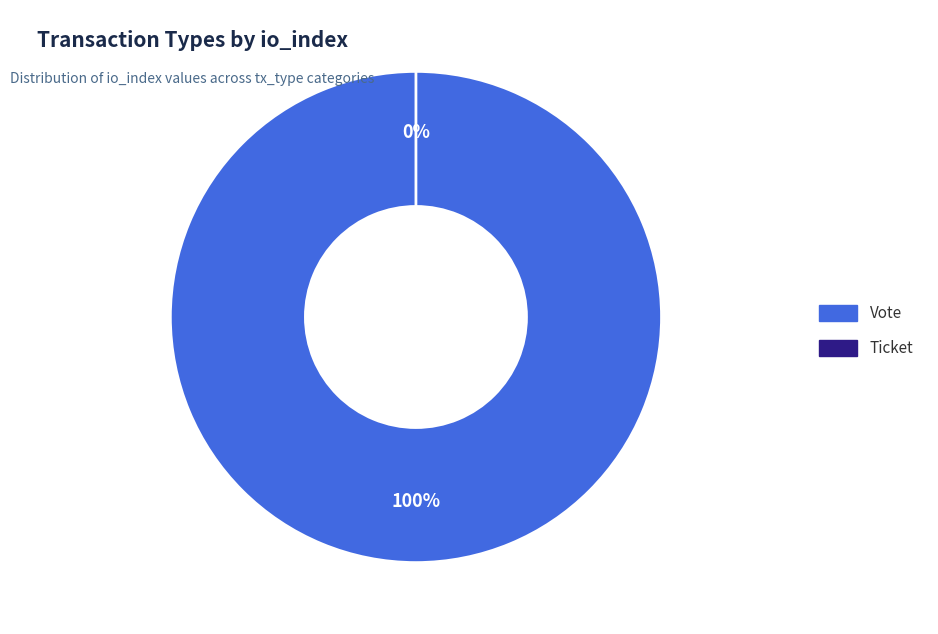

To the nearest percent, what is the combined percentage of Ticket and Vote?

100%